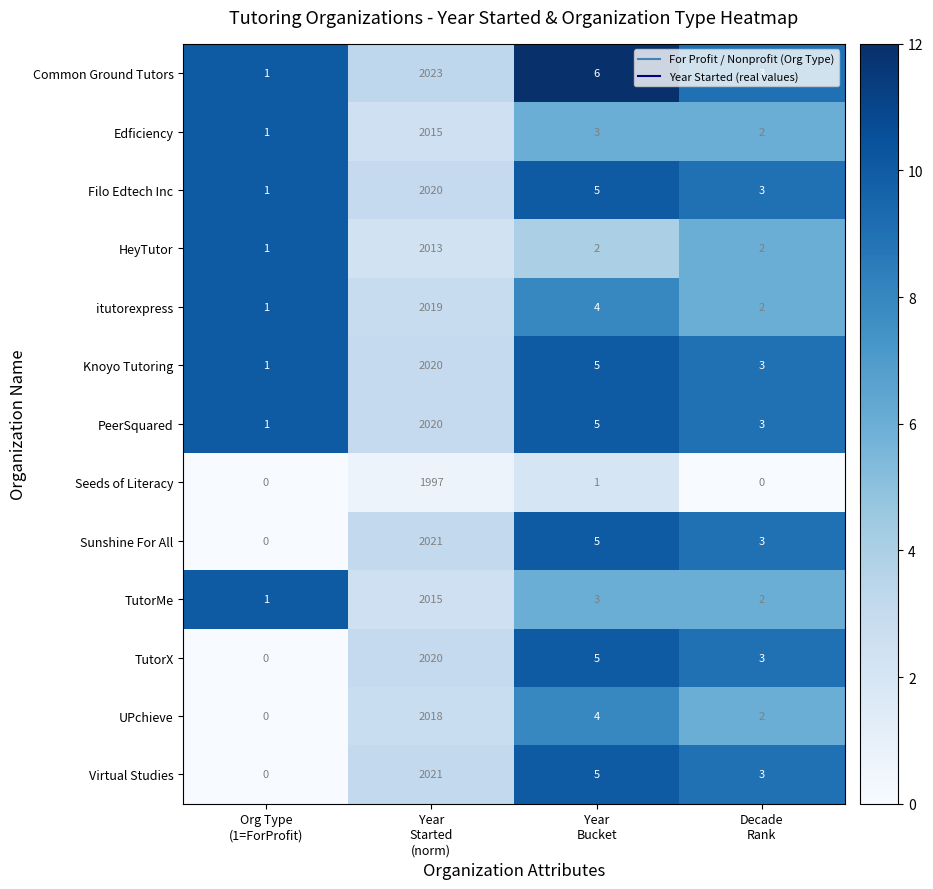

Which series has the widest spread of values?

Common Ground Tutors